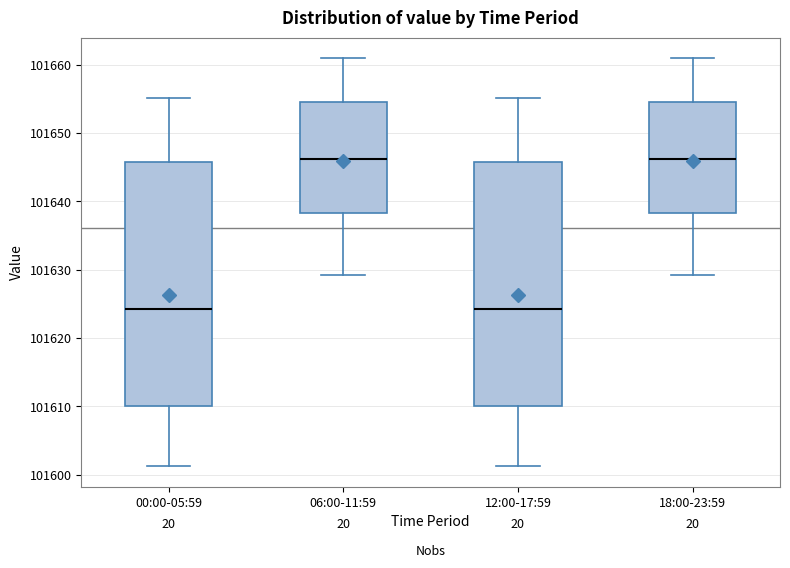

Reading left to right, transcribe this box plot: for each box, give where its median line is, the range the box spans, and where its two whiskers end, as read against the y-axis. The values are not printed on the chart, so give them approximately, as read against the axis.

00:00-05:59: median 101624, box 101610 to 101646, whiskers 101601 to 101655
06:00-11:59: median 101646, box 101638 to 101655, whiskers 101629 to 101661
12:00-17:59: median 101624, box 101610 to 101646, whiskers 101601 to 101655
18:00-23:59: median 101646, box 101638 to 101655, whiskers 101629 to 101661